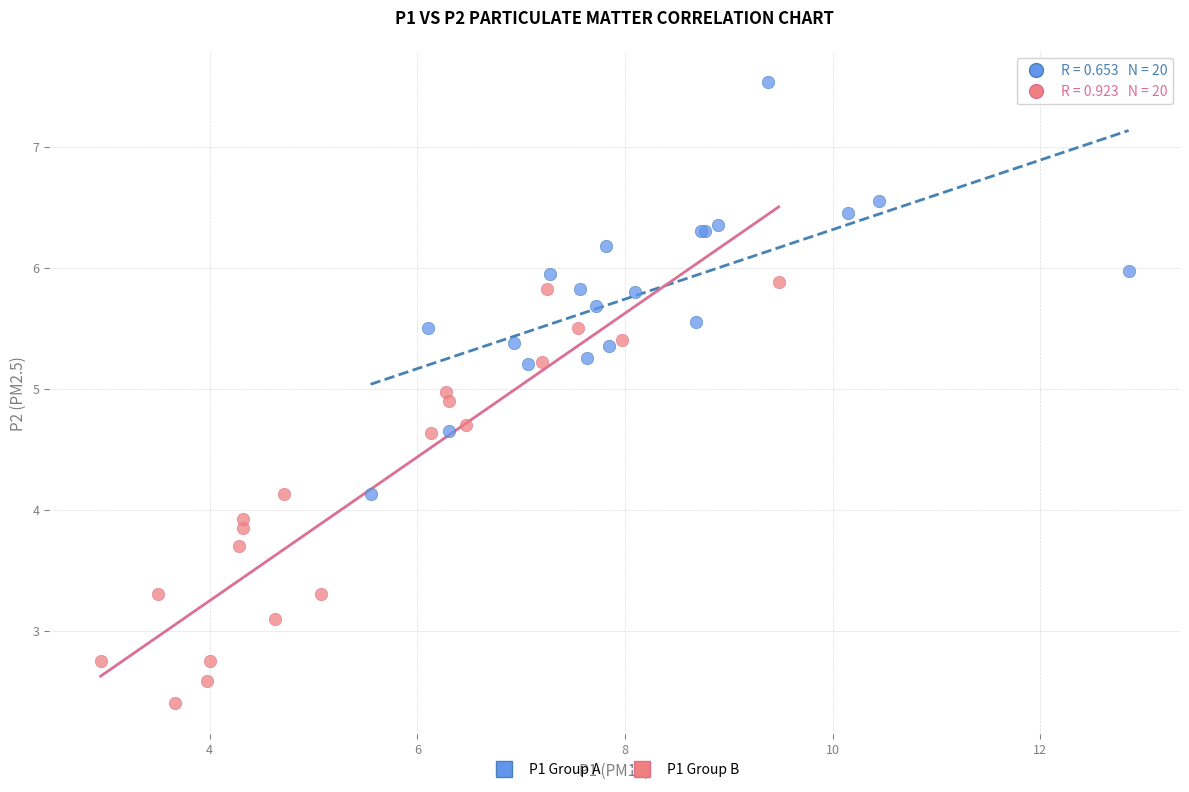

Which series reaches the minimum Y coordinate?

P1 Group B